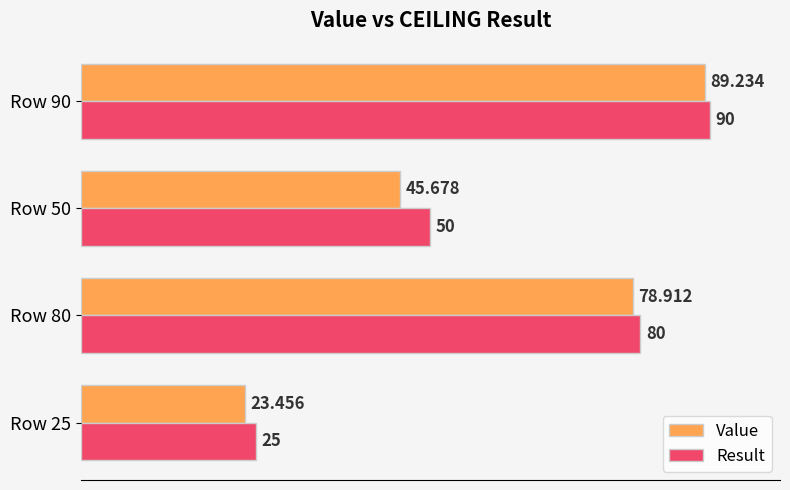

What is the difference between the second highest and minimum values in the Result series?

55.0